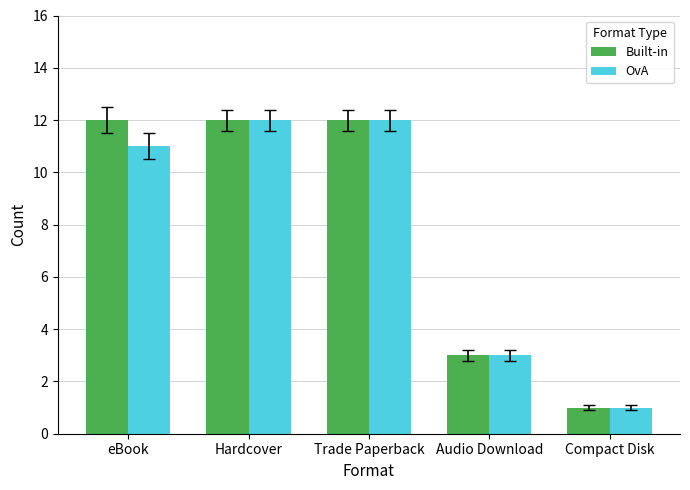

What position from the left is Trade Paperback?

3